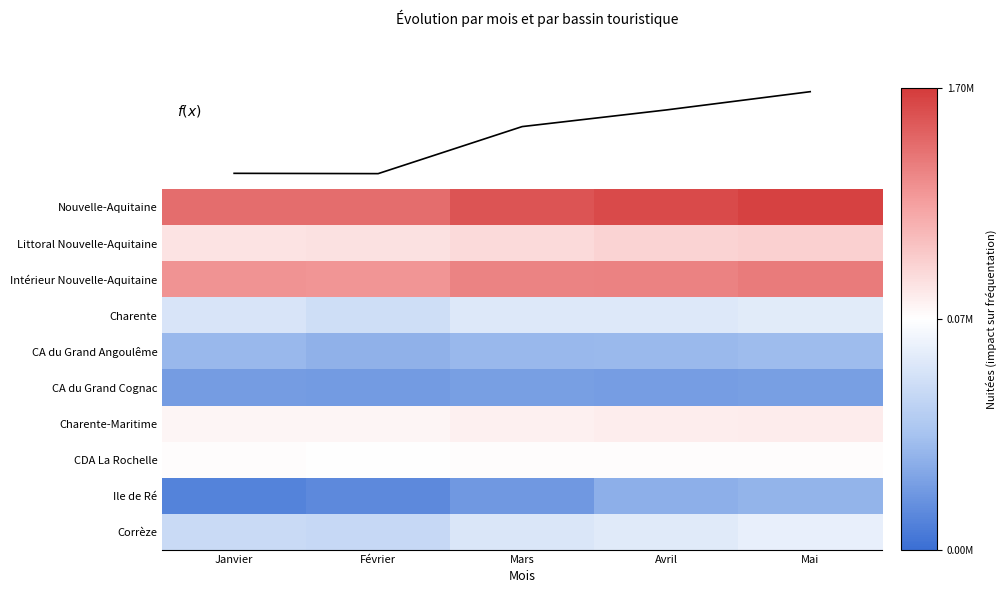

What is the lowest value of the CA du Grand Cognac series?

17806